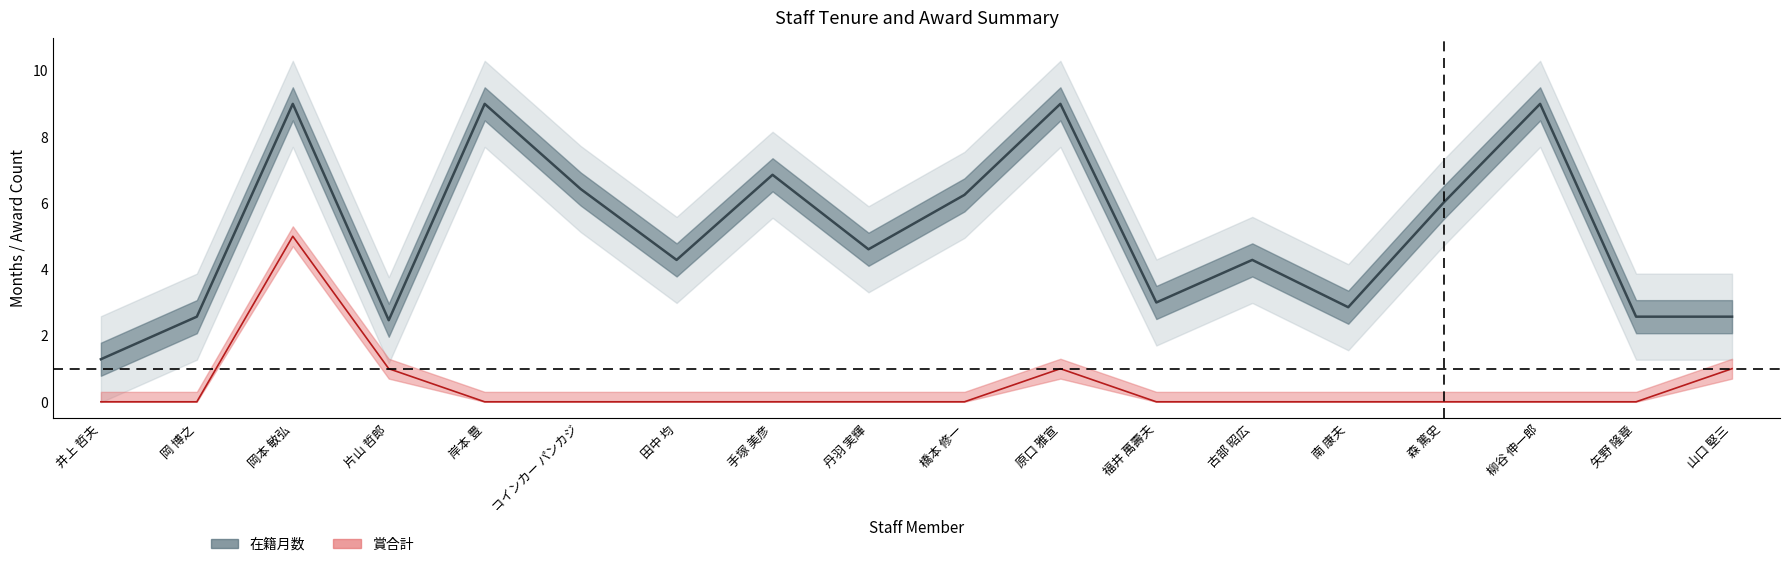

Rank the series at 岡 博之 from lowest to highest value.

賞合計, 在籍月数